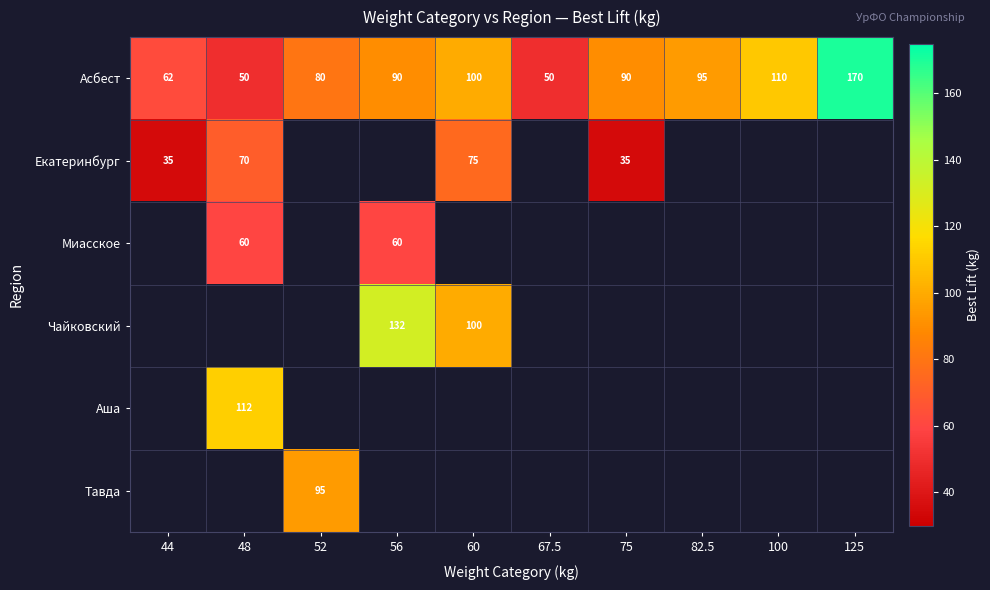

What value does the Асбест series have at 100?

110.0